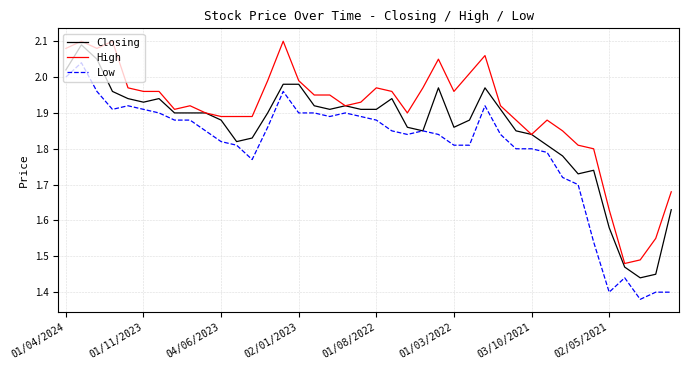

Which series has the largest total across all categories?

High